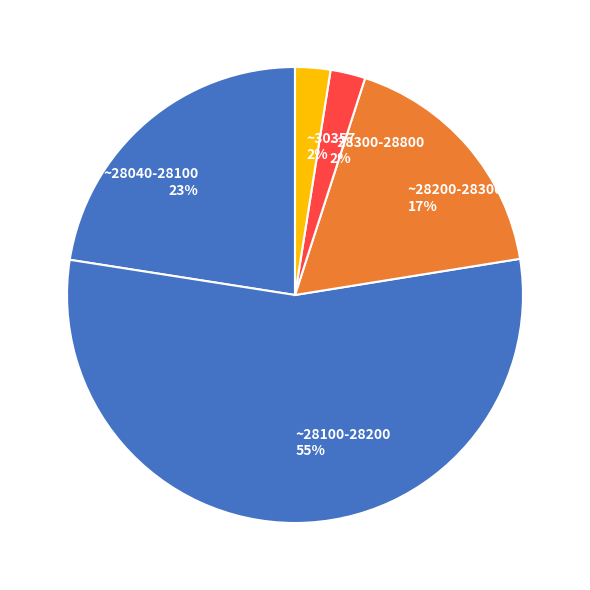

To the nearest percent, what is the average slice percentage?

20%